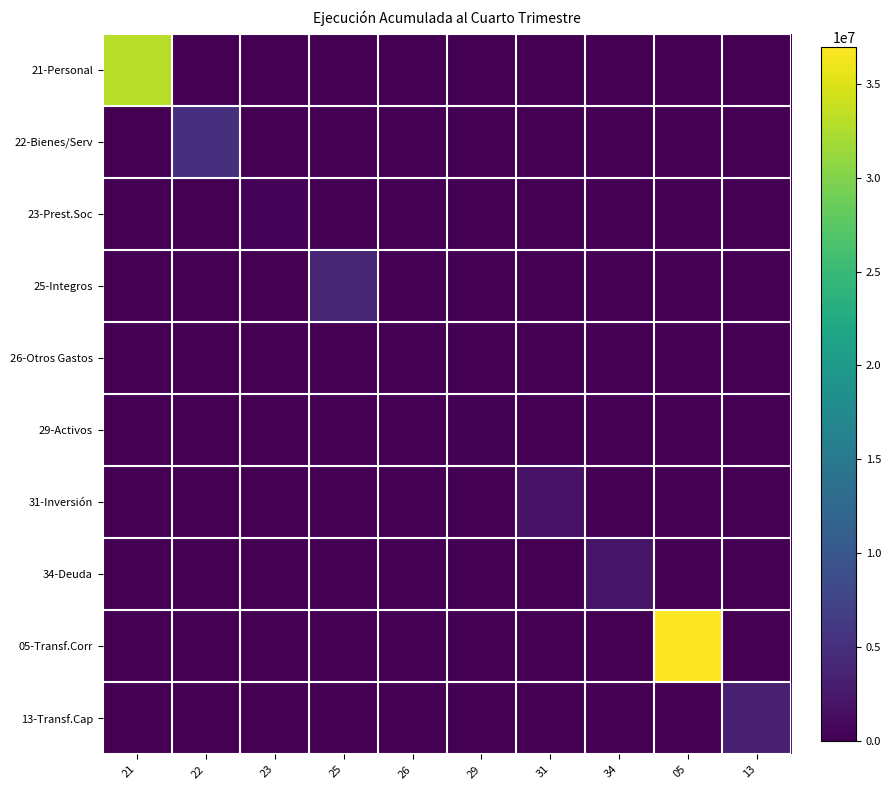

What is the maximum value shown in the chart?

36952635